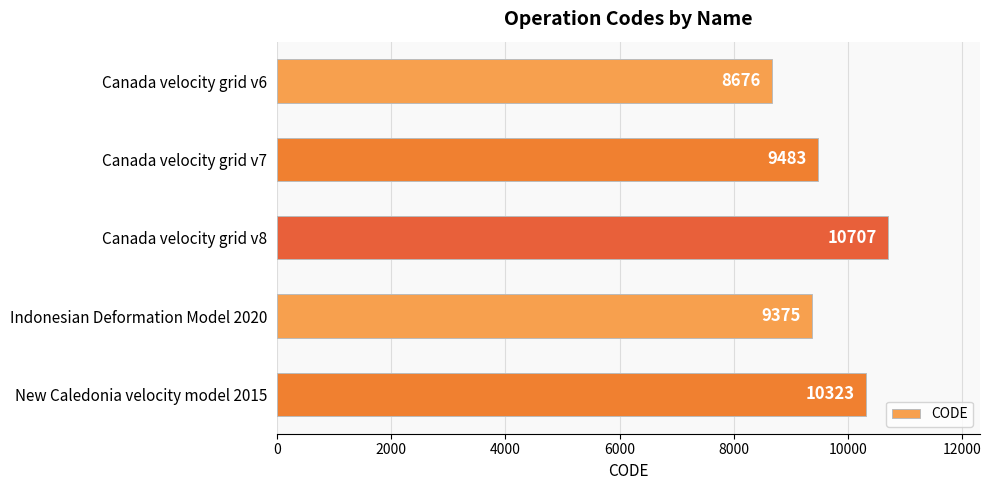

The value at Canada velocity grid v8 is 10707. True or false?

True